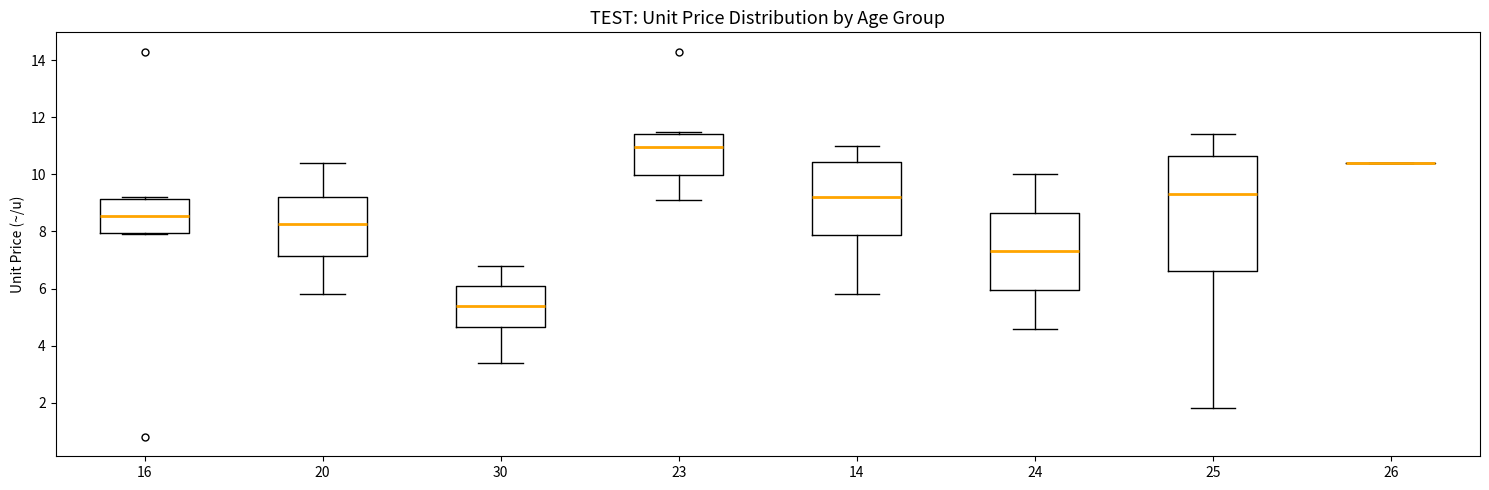

Which box is the tallest, from its lower edge to its upper edge?

25